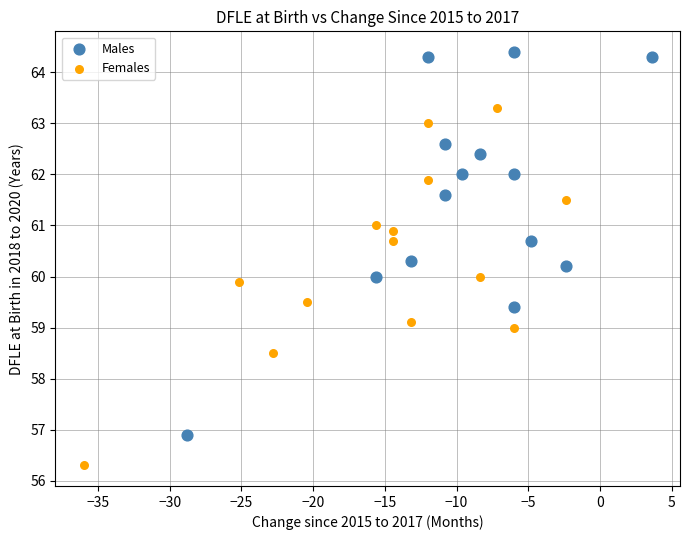

What are all the series names shown in the legend?

Males, Females